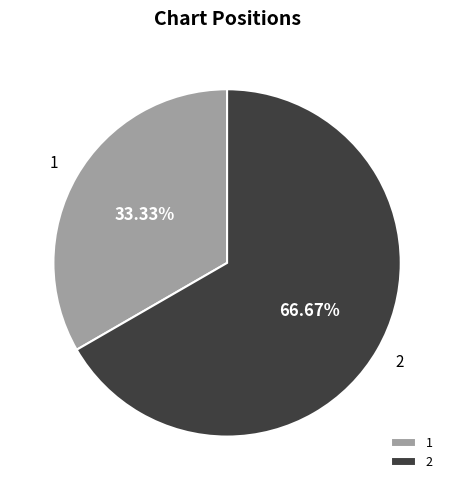

Is 1 the majority of the pie?

No